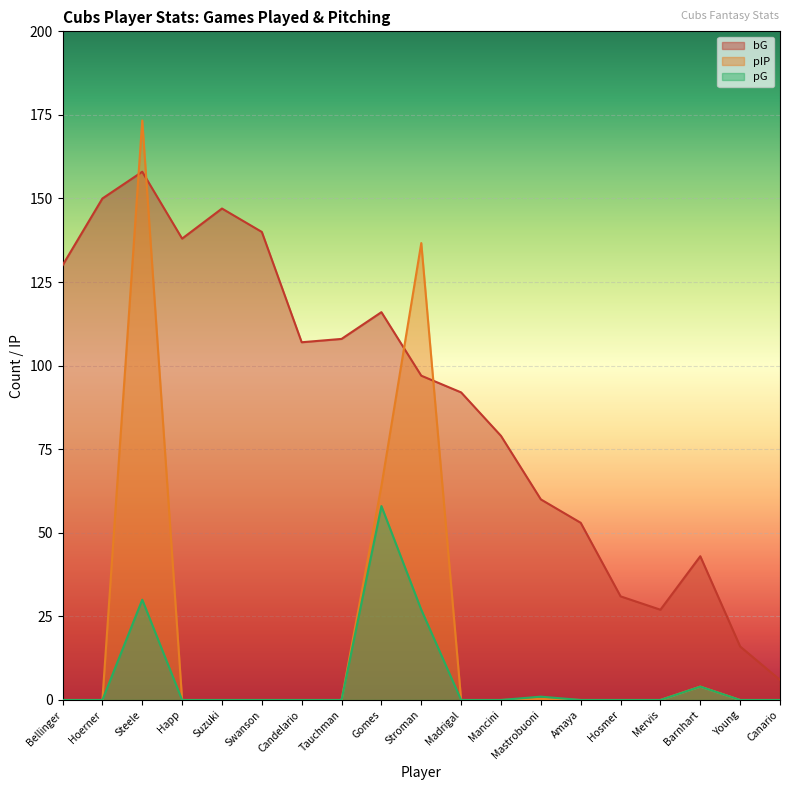

Which series has the widest spread of values?

pIP